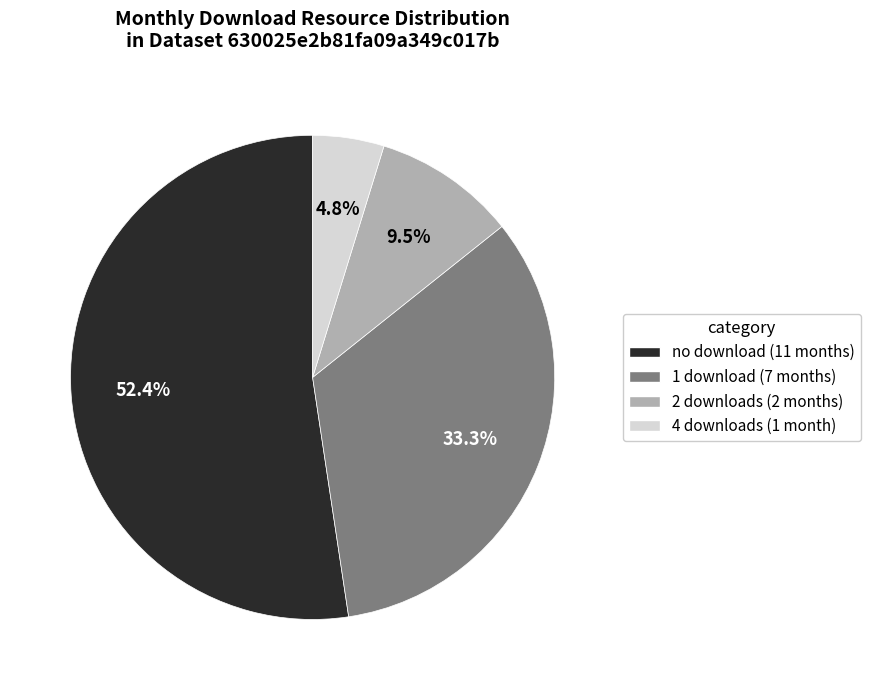

Does any single category account for the majority?

Yes